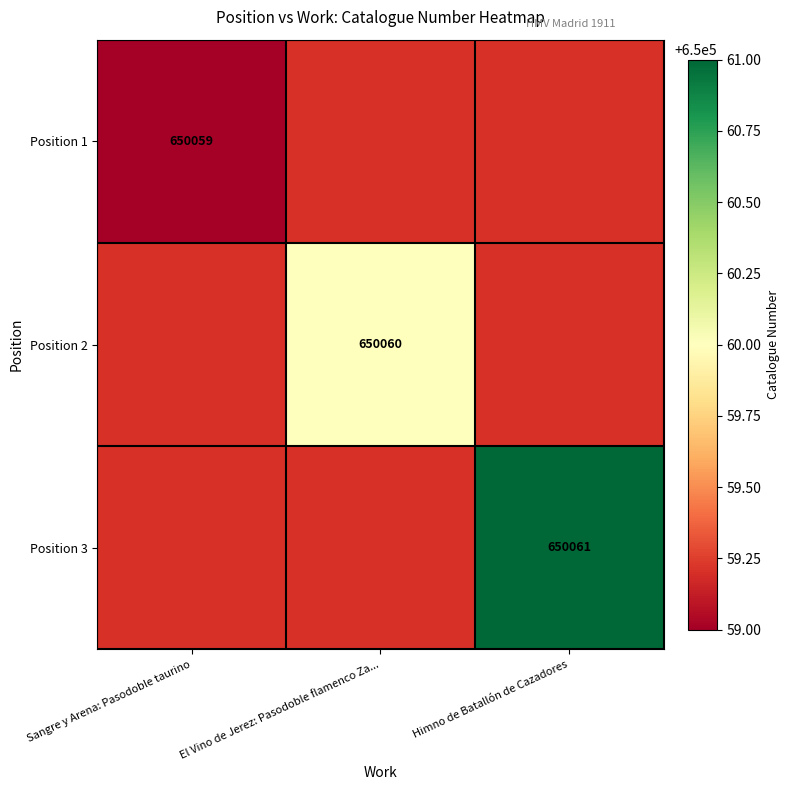

At which category does the chart reach its peak across all series?

Himno de Batallón de Cazadores